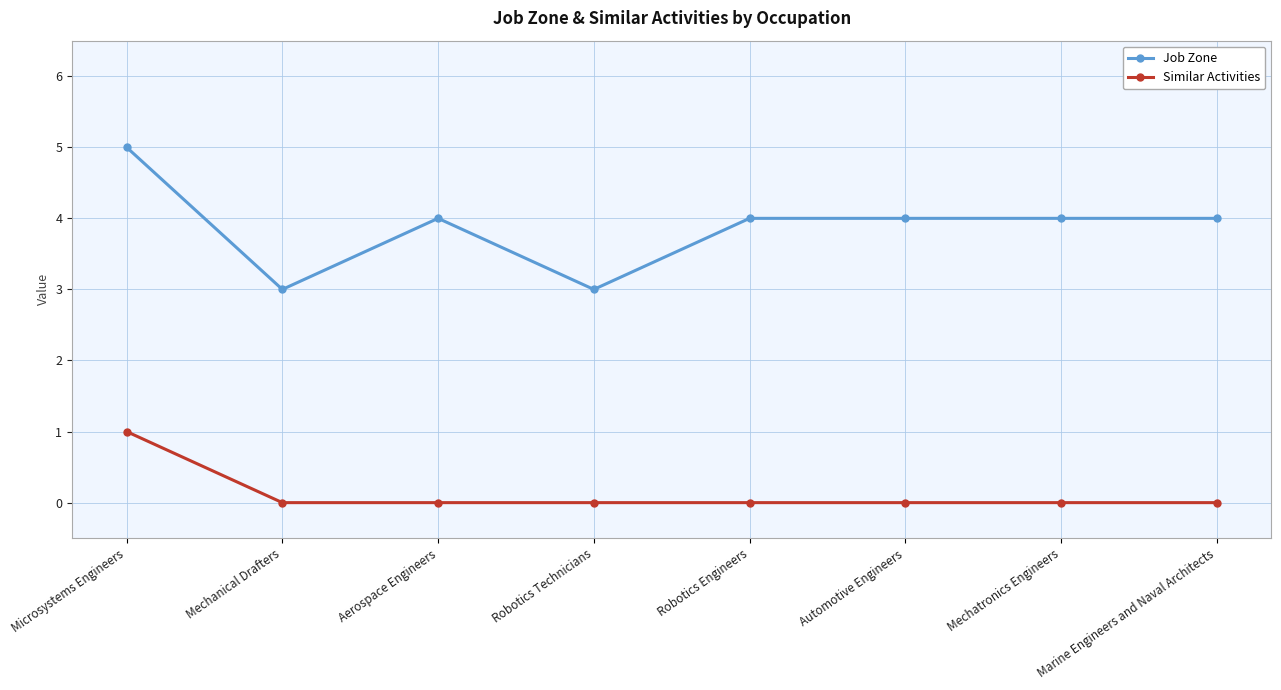

Reading left to right, what are all the values shown in this chart?

Job Zone: 5	3	4	3	4	4	4	4
Similar Activities: 1	0	0	0	0	0	0	0